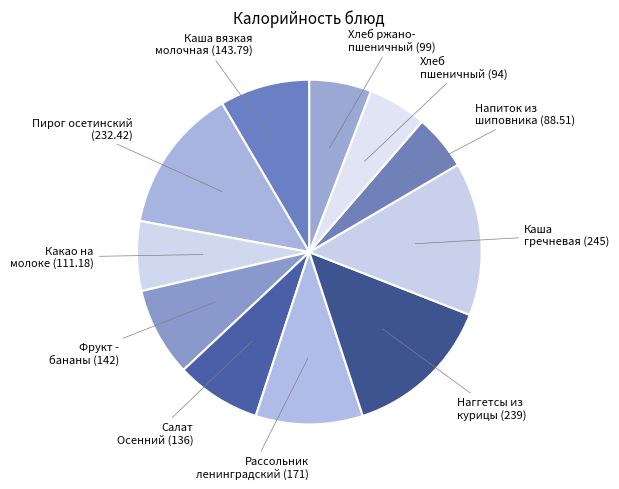

To the nearest percent, what is the difference between the largest and smallest slice percentages?

9%